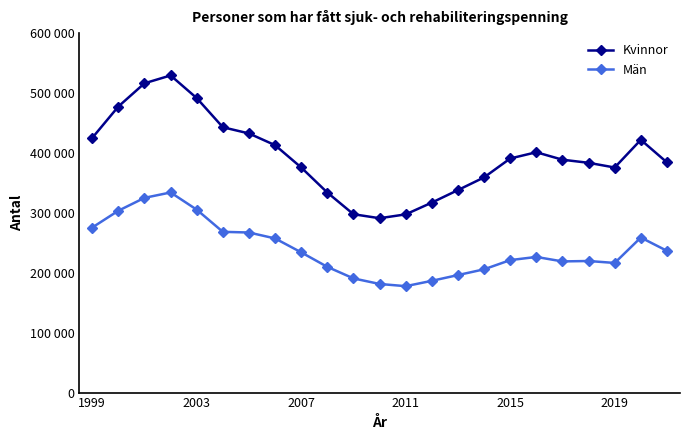

Is this an area chart (filled region under the line)?

No